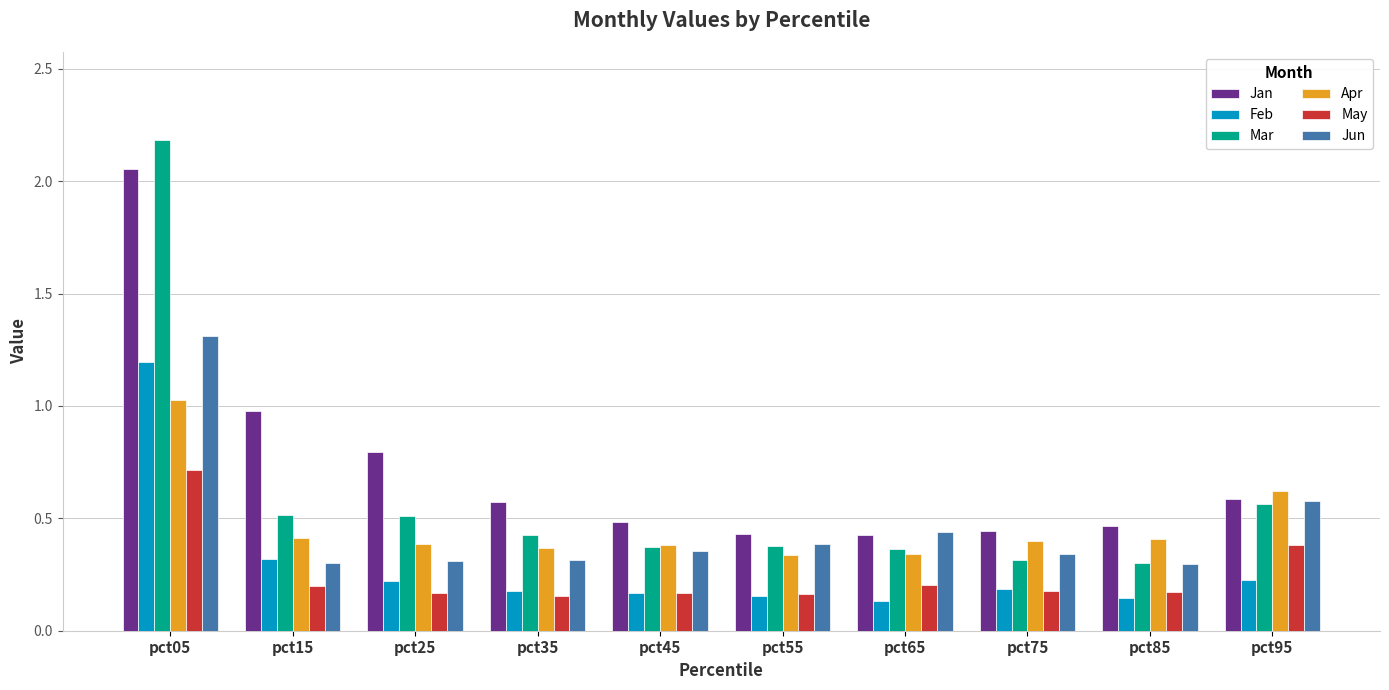

Rank the series by their maximum value, from highest to lowest.

Mar, Jan, Jun, Feb, Apr, May